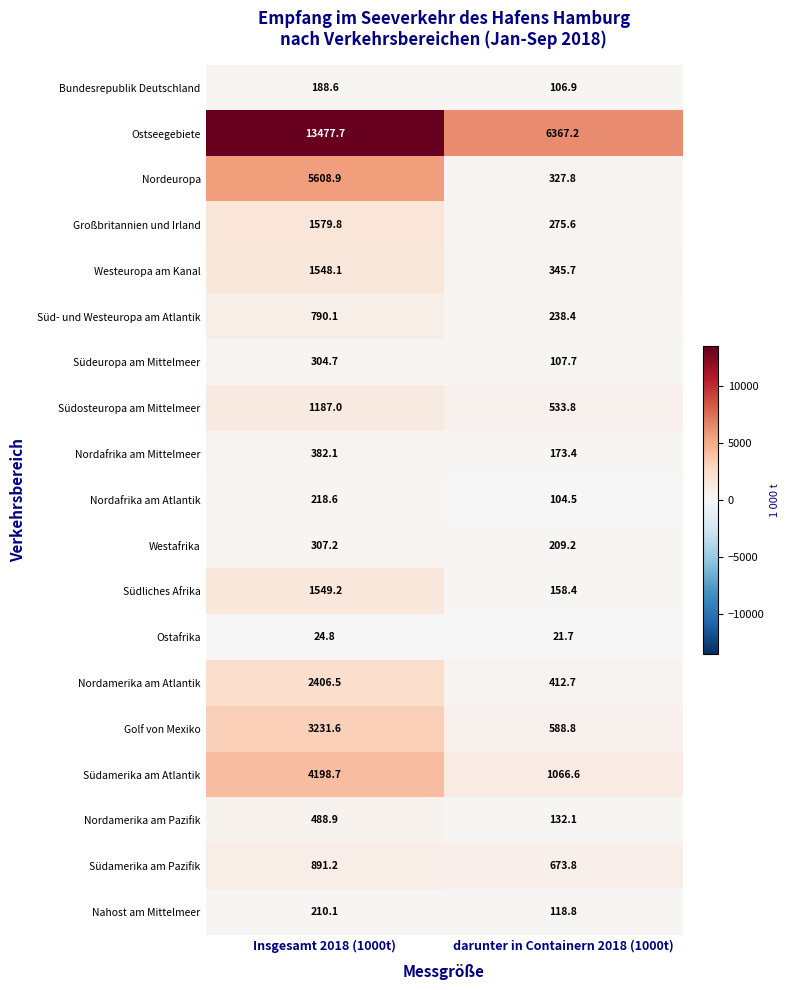

True or false: Großbritannien und Irland has a value of 1579.8 at Insgesamt 2018 (1000t).

True